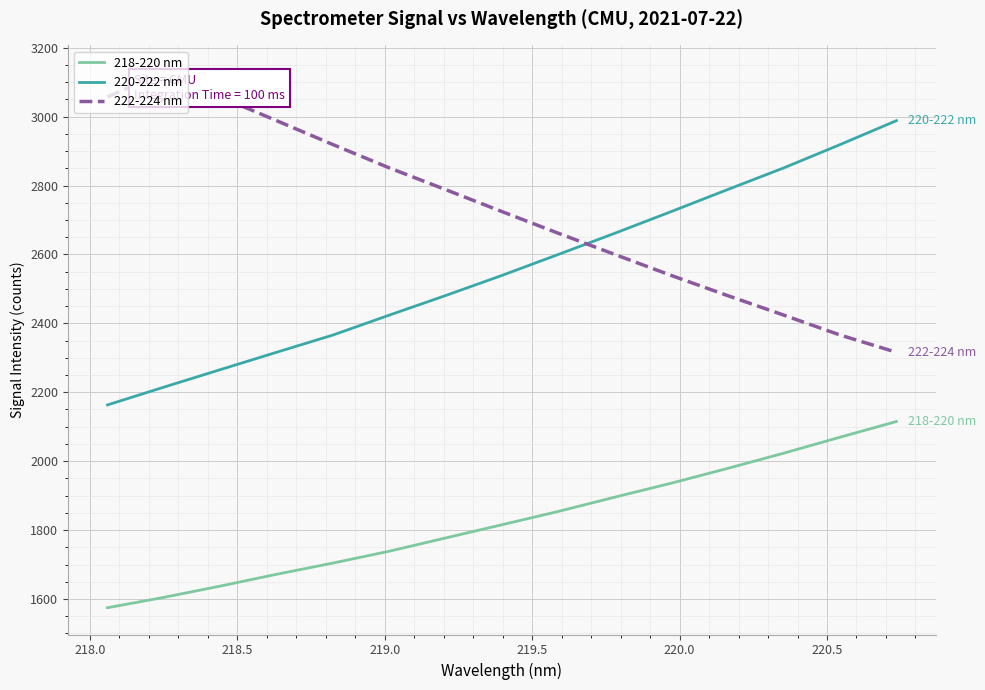

True or false: 222-224 nm has more than 0 points higher than both neighbors.

True